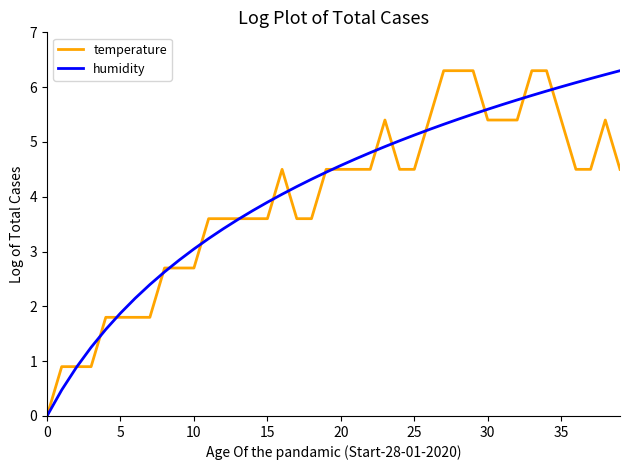

What are all the series names shown in the legend?

temperature, humidity